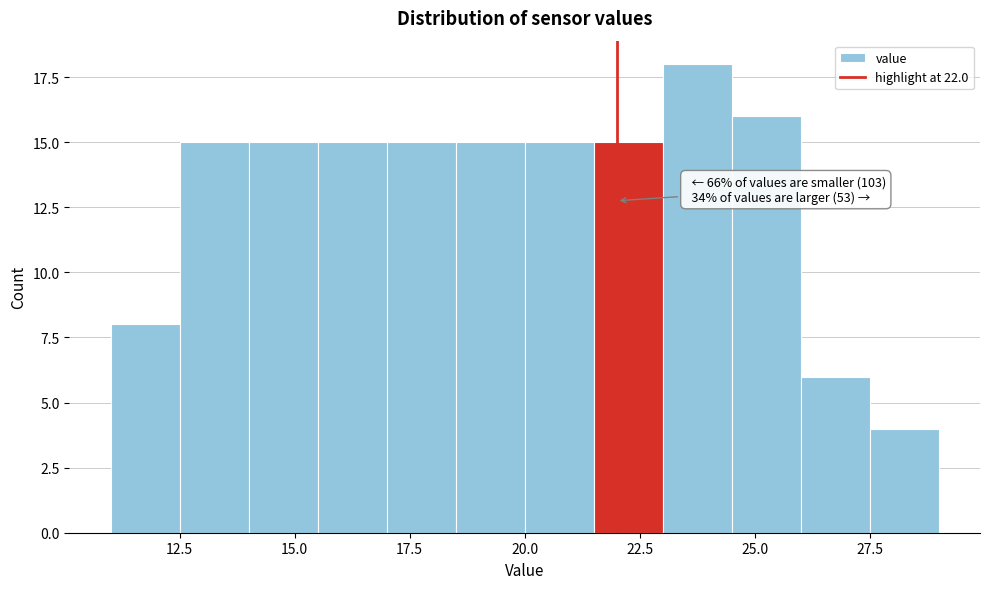

Around what value on the x-axis is the tallest bar? Give the approximate position of its centre, as read against the axis.

24.0